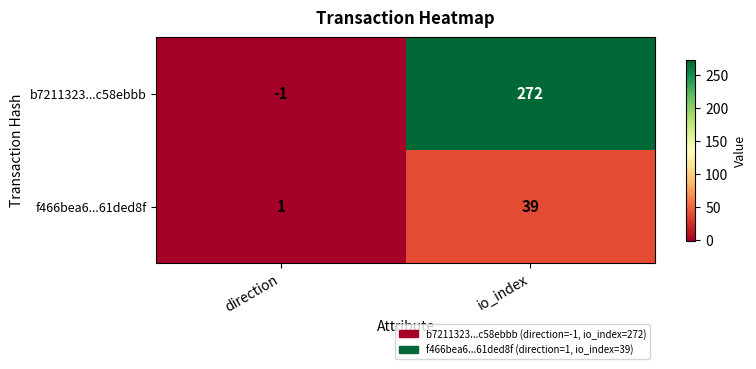

Is it true that f466bea6...61ded8f equals 39 at io_index?

True